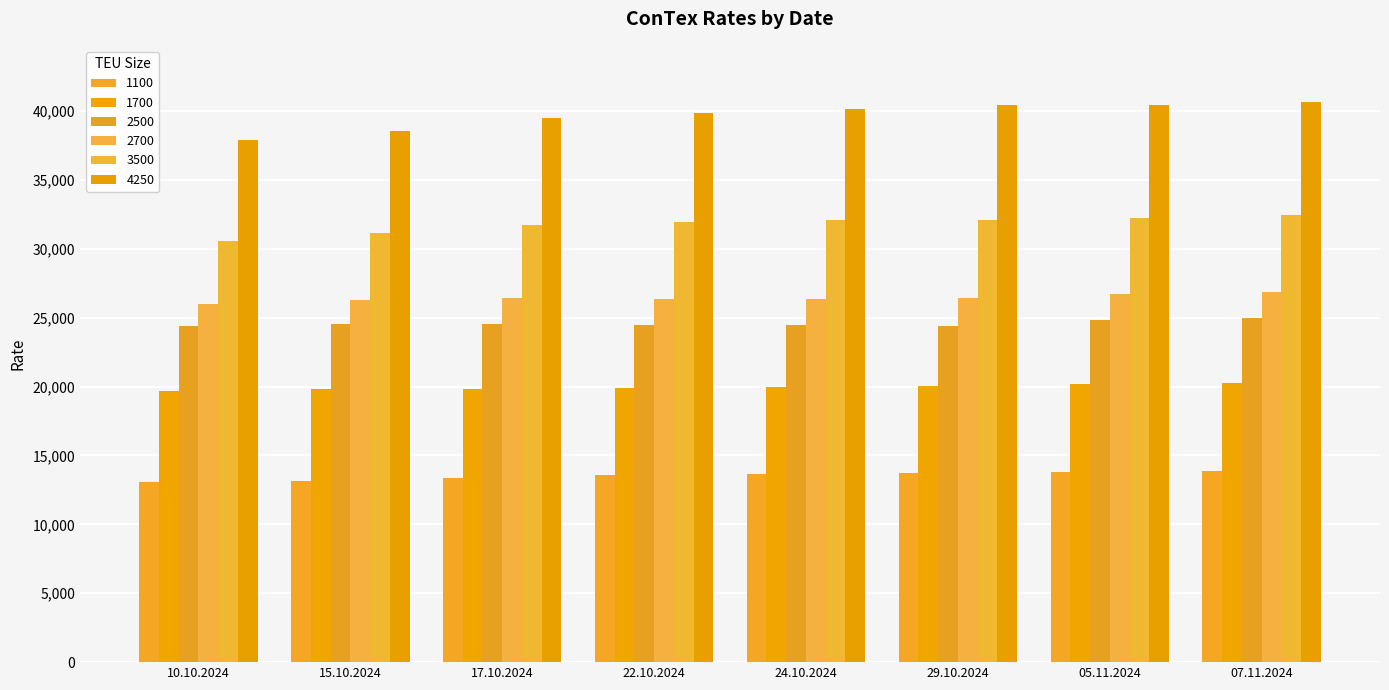

What is the maximum value for 3500?

32415